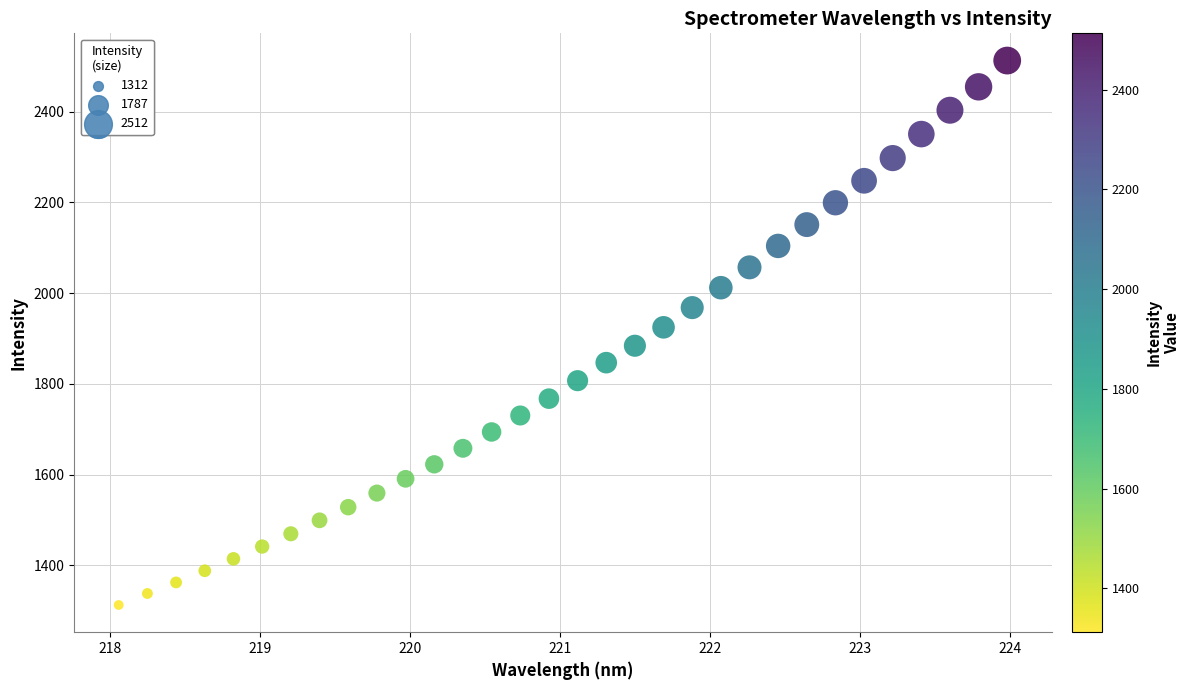

What is the range of Y values (max minus min)?

1200.3